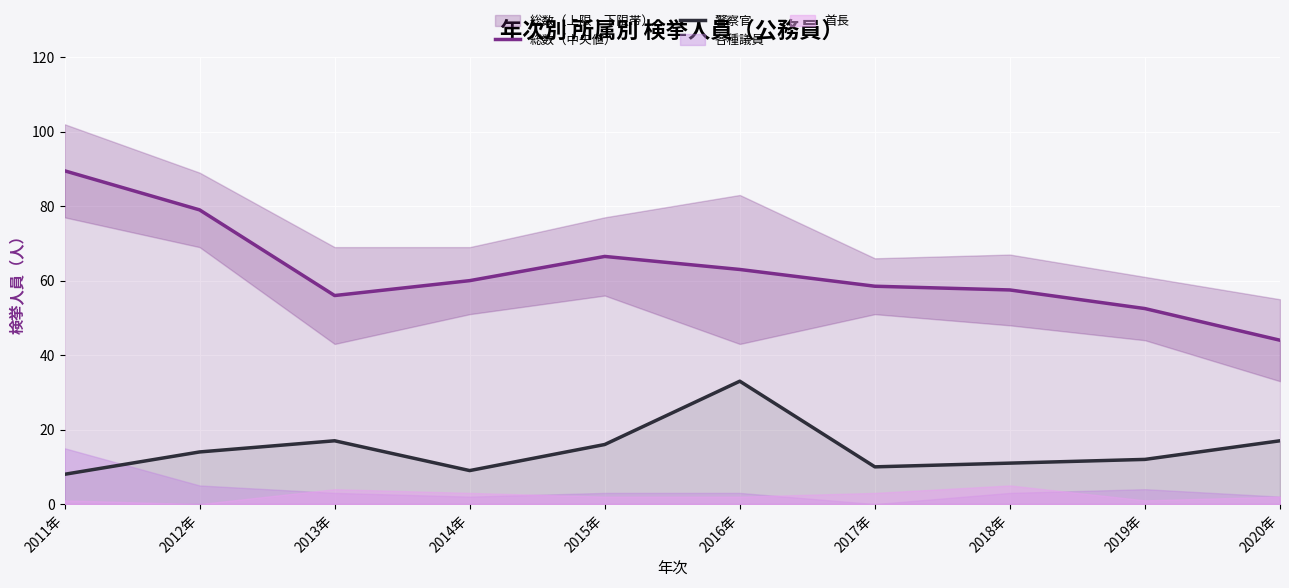

True or false: 総数（中央値） and 警察官 cross at least once.

False